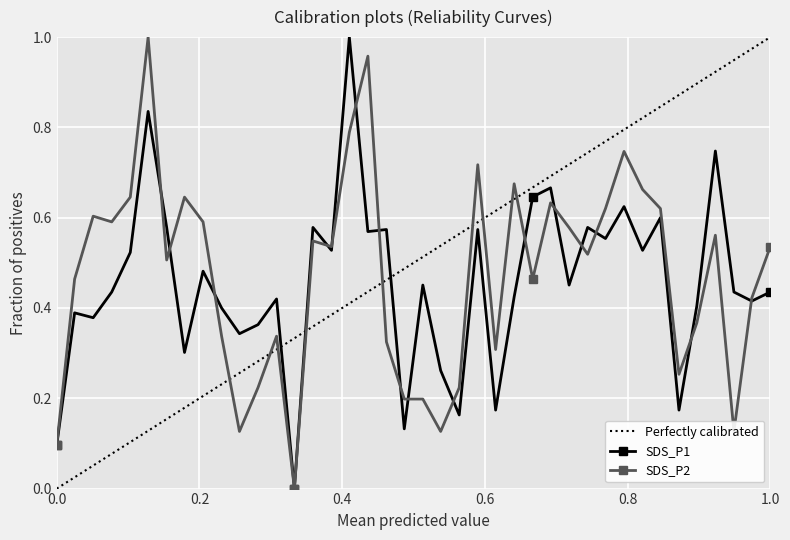

True or false: SDS_P1 has a value of 0.3 at 1.0.

False